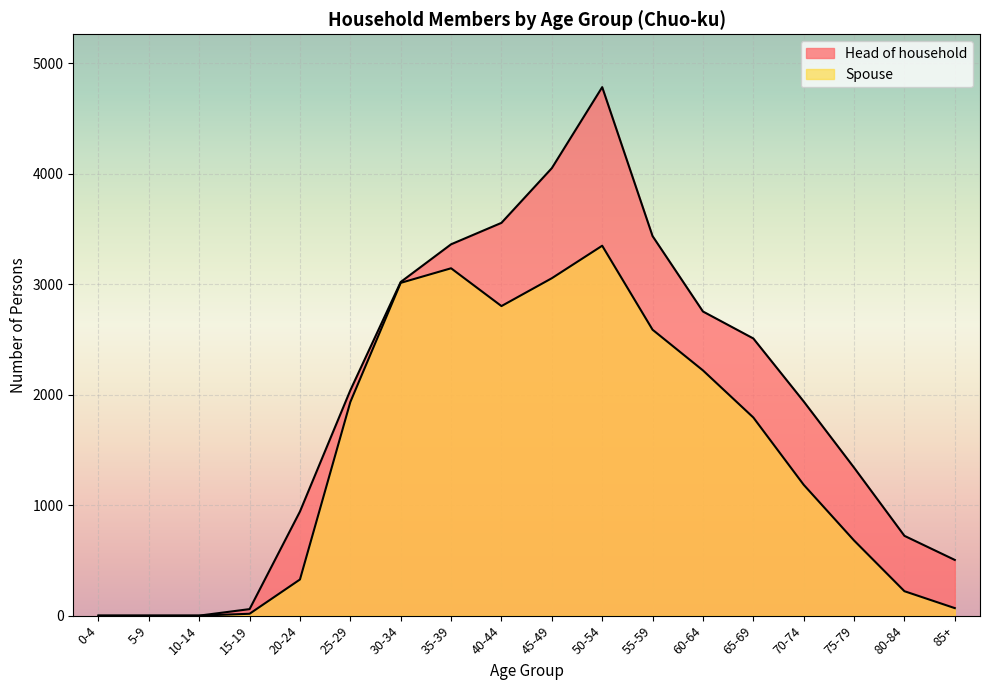

What is the difference between the maximum and minimum values in the Spouse series?

3347